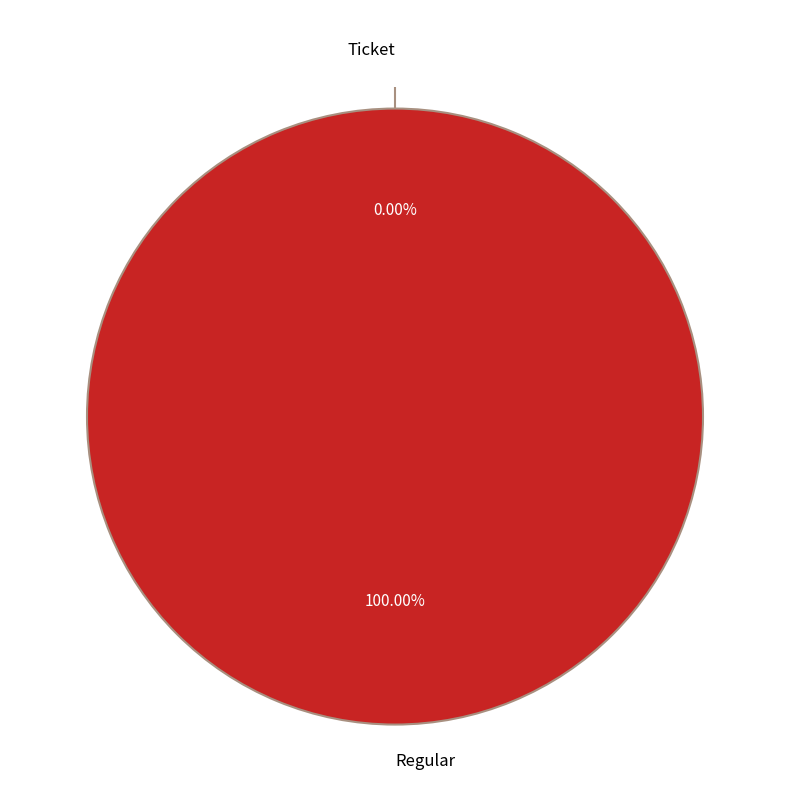

Between Regular and Ticket, which is larger?

Regular